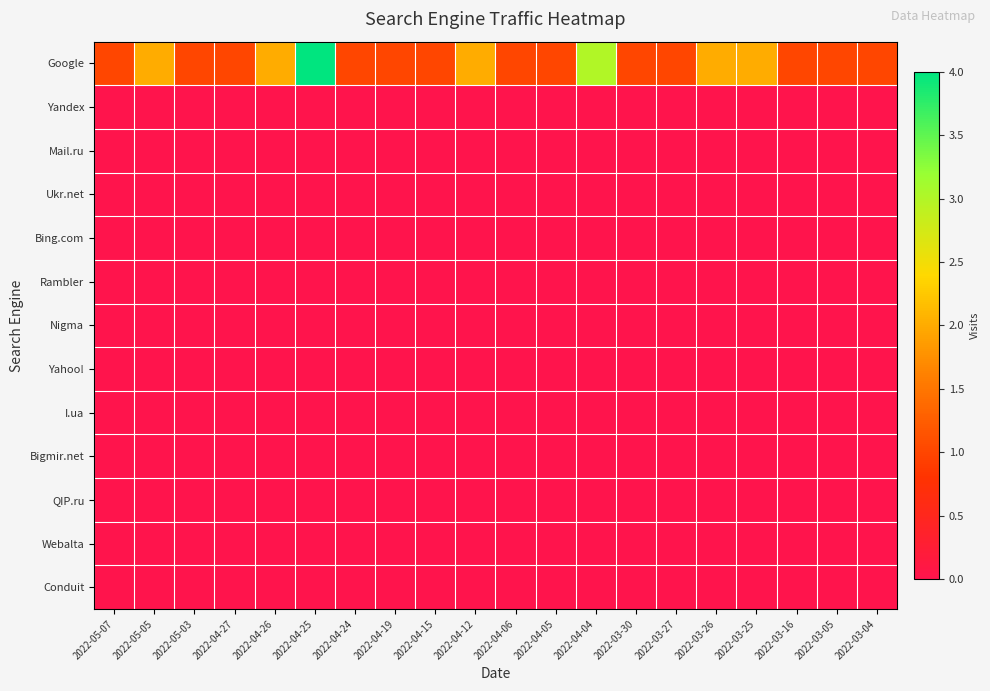

Reading left to right, list all the values displayed in this chart.

Google: 2022-05-07=1	2022-05-05=2	2022-05-03=1	2022-04-27=1	2022-04-26=2	2022-04-25=4	2022-04-24=1	2022-04-19=1	2022-04-15=1	2022-04-12=2	2022-04-06=1	2022-04-05=1	2022-04-04=3	2022-03-30=1	2022-03-27=1	2022-03-26=2	2022-03-25=2	2022-03-16=1	2022-03-05=1	2022-03-04=1
Yandex: 2022-05-07=0	2022-05-05=0	2022-05-03=0	2022-04-27=0	2022-04-26=0	2022-04-25=0	2022-04-24=0	2022-04-19=0	2022-04-15=0	2022-04-12=0	2022-04-06=0	2022-04-05=0	2022-04-04=0	2022-03-30=0	2022-03-27=0	2022-03-26=0	2022-03-25=0	2022-03-16=0	2022-03-05=0	2022-03-04=0
Mail.ru: 2022-05-07=0	2022-05-05=0	2022-05-03=0	2022-04-27=0	2022-04-26=0	2022-04-25=0	2022-04-24=0	2022-04-19=0	2022-04-15=0	2022-04-12=0	2022-04-06=0	2022-04-05=0	2022-04-04=0	2022-03-30=0	2022-03-27=0	2022-03-26=0	2022-03-25=0	2022-03-16=0	2022-03-05=0	2022-03-04=0
Ukr.net: 2022-05-07=0	2022-05-05=0	2022-05-03=0	2022-04-27=0	2022-04-26=0	2022-04-25=0	2022-04-24=0	2022-04-19=0	2022-04-15=0	2022-04-12=0	2022-04-06=0	2022-04-05=0	2022-04-04=0	2022-03-30=0	2022-03-27=0	2022-03-26=0	2022-03-25=0	2022-03-16=0	2022-03-05=0	2022-03-04=0
Bing.com: 2022-05-07=0	2022-05-05=0	2022-05-03=0	2022-04-27=0	2022-04-26=0	2022-04-25=0	2022-04-24=0	2022-04-19=0	2022-04-15=0	2022-04-12=0	2022-04-06=0	2022-04-05=0	2022-04-04=0	2022-03-30=0	2022-03-27=0	2022-03-26=0	2022-03-25=0	2022-03-16=0	2022-03-05=0	2022-03-04=0
Rambler: 2022-05-07=0	2022-05-05=0	2022-05-03=0	2022-04-27=0	2022-04-26=0	2022-04-25=0	2022-04-24=0	2022-04-19=0	2022-04-15=0	2022-04-12=0	2022-04-06=0	2022-04-05=0	2022-04-04=0	2022-03-30=0	2022-03-27=0	2022-03-26=0	2022-03-25=0	2022-03-16=0	2022-03-05=0	2022-03-04=0
Nigma: 2022-05-07=0	2022-05-05=0	2022-05-03=0	2022-04-27=0	2022-04-26=0	2022-04-25=0	2022-04-24=0	2022-04-19=0	2022-04-15=0	2022-04-12=0	2022-04-06=0	2022-04-05=0	2022-04-04=0	2022-03-30=0	2022-03-27=0	2022-03-26=0	2022-03-25=0	2022-03-16=0	2022-03-05=0	2022-03-04=0
Yahoo!: 2022-05-07=0	2022-05-05=0	2022-05-03=0	2022-04-27=0	2022-04-26=0	2022-04-25=0	2022-04-24=0	2022-04-19=0	2022-04-15=0	2022-04-12=0	2022-04-06=0	2022-04-05=0	2022-04-04=0	2022-03-30=0	2022-03-27=0	2022-03-26=0	2022-03-25=0	2022-03-16=0	2022-03-05=0	2022-03-04=0
I.ua: 2022-05-07=0	2022-05-05=0	2022-05-03=0	2022-04-27=0	2022-04-26=0	2022-04-25=0	2022-04-24=0	2022-04-19=0	2022-04-15=0	2022-04-12=0	2022-04-06=0	2022-04-05=0	2022-04-04=0	2022-03-30=0	2022-03-27=0	2022-03-26=0	2022-03-25=0	2022-03-16=0	2022-03-05=0	2022-03-04=0
Bigmir.net: 2022-05-07=0	2022-05-05=0	2022-05-03=0	2022-04-27=0	2022-04-26=0	2022-04-25=0	2022-04-24=0	2022-04-19=0	2022-04-15=0	2022-04-12=0	2022-04-06=0	2022-04-05=0	2022-04-04=0	2022-03-30=0	2022-03-27=0	2022-03-26=0	2022-03-25=0	2022-03-16=0	2022-03-05=0	2022-03-04=0
QIP.ru: 2022-05-07=0	2022-05-05=0	2022-05-03=0	2022-04-27=0	2022-04-26=0	2022-04-25=0	2022-04-24=0	2022-04-19=0	2022-04-15=0	2022-04-12=0	2022-04-06=0	2022-04-05=0	2022-04-04=0	2022-03-30=0	2022-03-27=0	2022-03-26=0	2022-03-25=0	2022-03-16=0	2022-03-05=0	2022-03-04=0
Webalta: 2022-05-07=0	2022-05-05=0	2022-05-03=0	2022-04-27=0	2022-04-26=0	2022-04-25=0	2022-04-24=0	2022-04-19=0	2022-04-15=0	2022-04-12=0	2022-04-06=0	2022-04-05=0	2022-04-04=0	2022-03-30=0	2022-03-27=0	2022-03-26=0	2022-03-25=0	2022-03-16=0	2022-03-05=0	2022-03-04=0
Conduit: 2022-05-07=0	2022-05-05=0	2022-05-03=0	2022-04-27=0	2022-04-26=0	2022-04-25=0	2022-04-24=0	2022-04-19=0	2022-04-15=0	2022-04-12=0	2022-04-06=0	2022-04-05=0	2022-04-04=0	2022-03-30=0	2022-03-27=0	2022-03-26=0	2022-03-25=0	2022-03-16=0	2022-03-05=0	2022-03-04=0